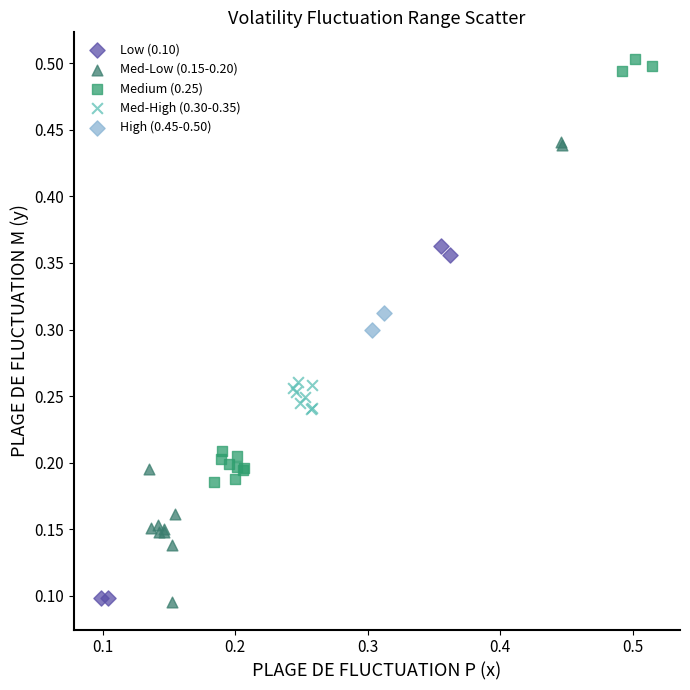

What are all the series names shown in the legend?

Low (0.10), Med-Low (0.15-0.20), Medium (0.25), Med-High (0.30-0.35), High (0.45-0.50)